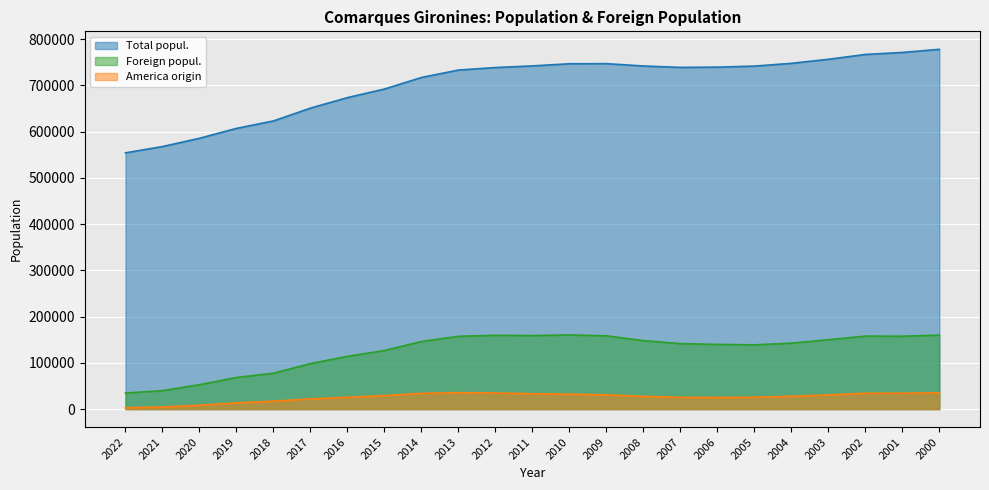

What is the maximum value for Total popul.?

777768